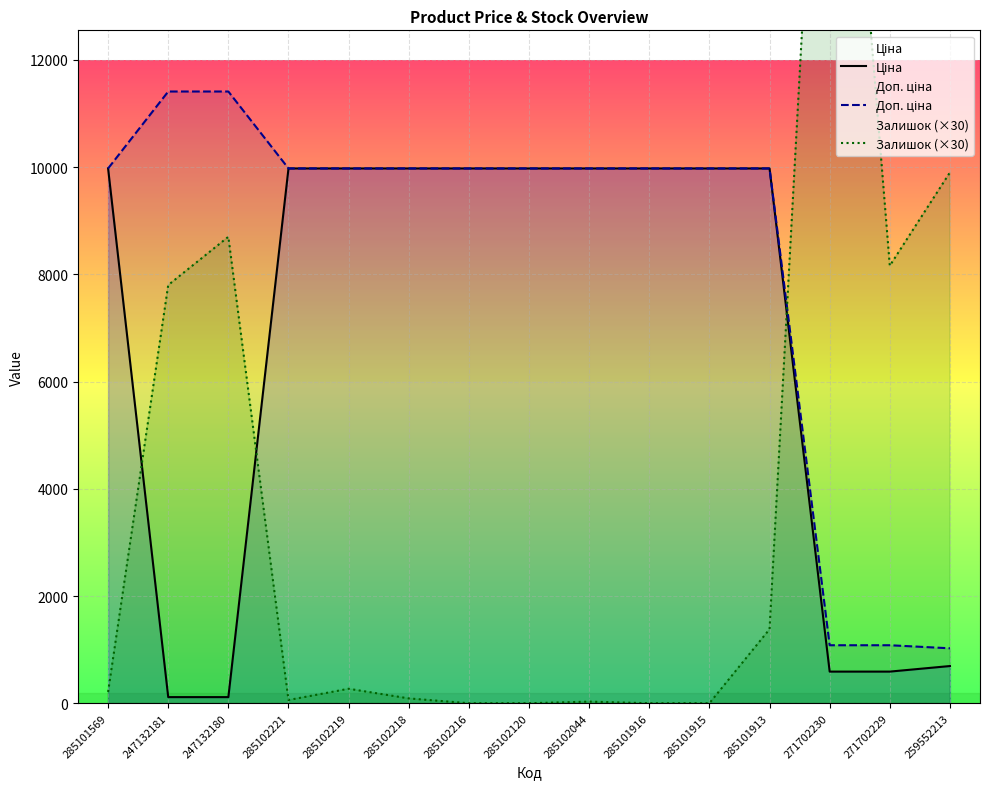

Which series has the widest spread of values?

Залишок (×30)